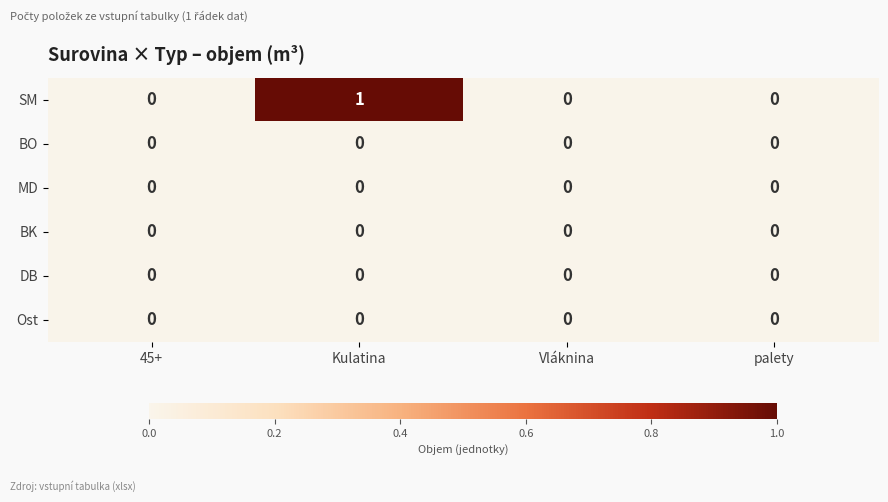

At which category does the chart reach its peak across all series?

Kulatina